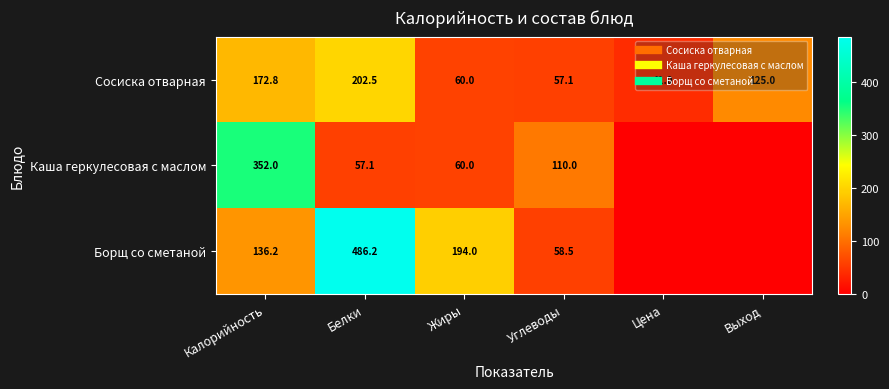

At how many categories does at least one series exceed 485?

1